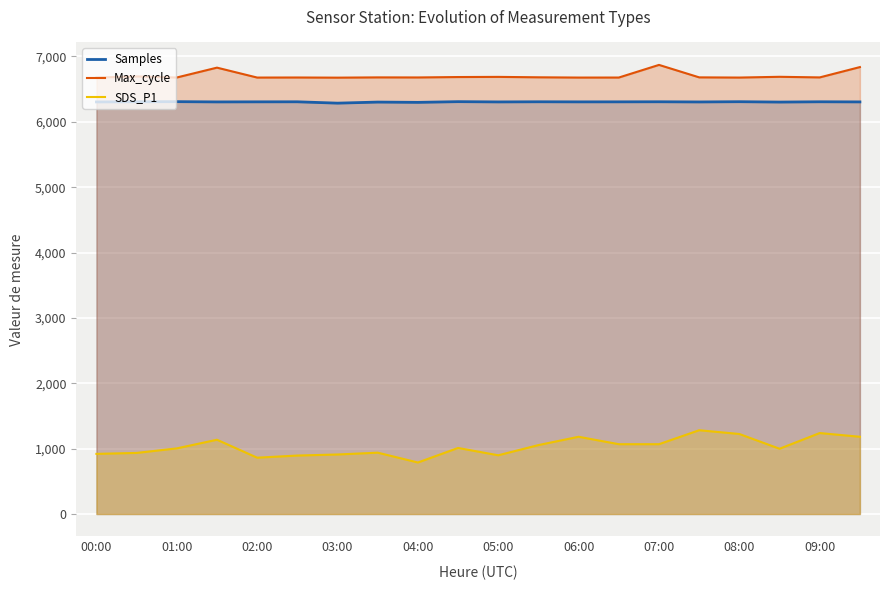

What is the greatest value displayed?

6870.0